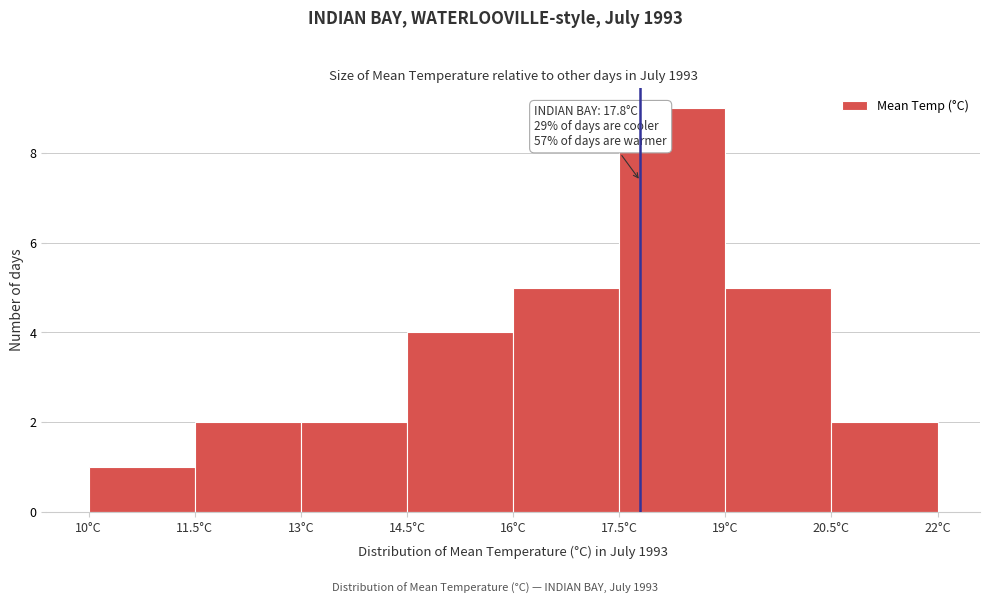

Over which range of the x-axis is the bar tallest?

17.5 to 19.0